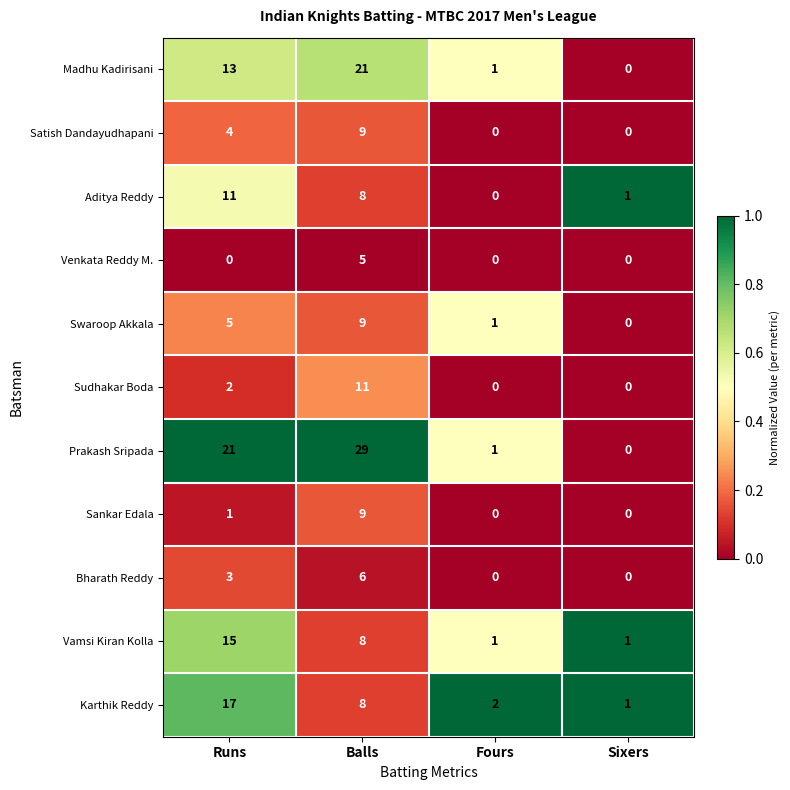

Is the value of Vamsi Kiran Kolla at Sixers greater than the value of Bharath Reddy at Sixers?

Yes